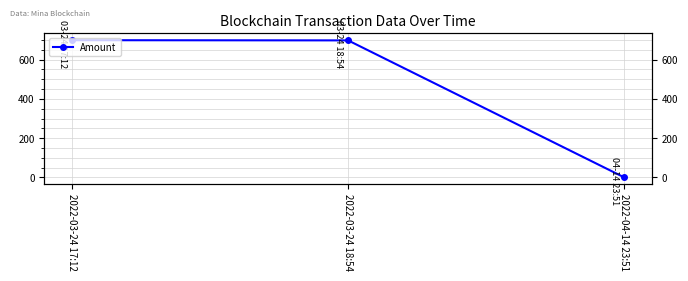

Does the chart have visible grid lines?

Yes